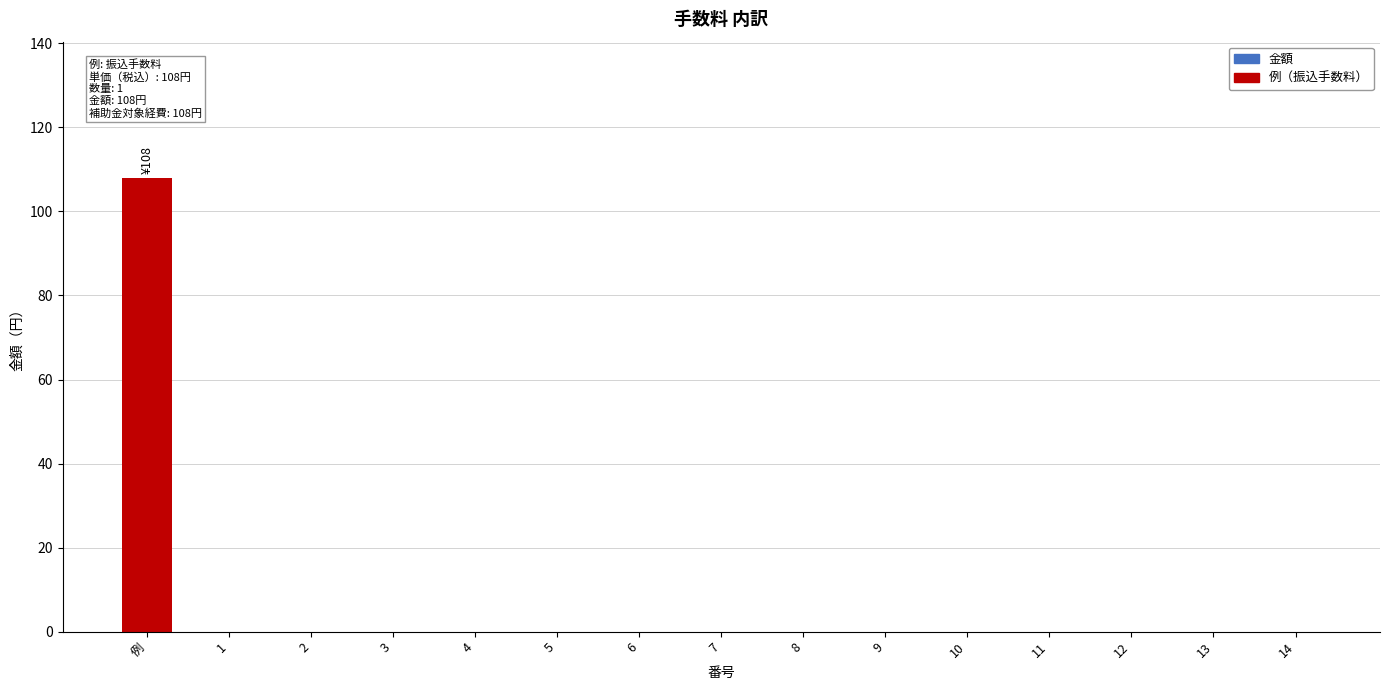

At which category does the chart reach its peak across all series?

例